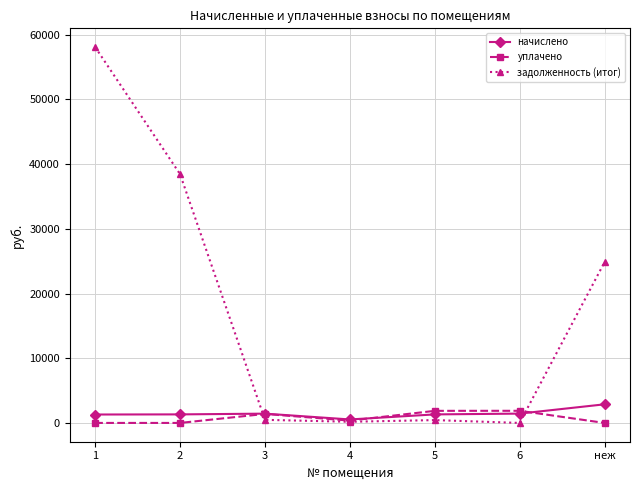

How many data points in начислено are above 1320?

4